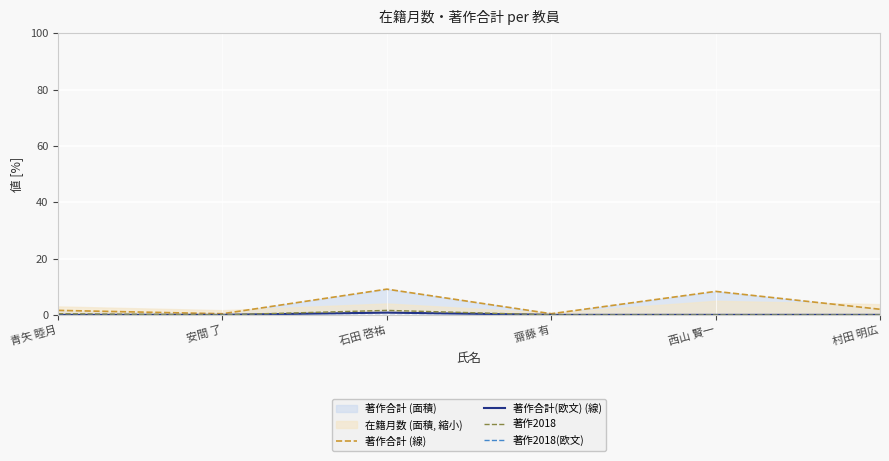

What is the average value of the 著作合計(欧文) (線) series?

0.1